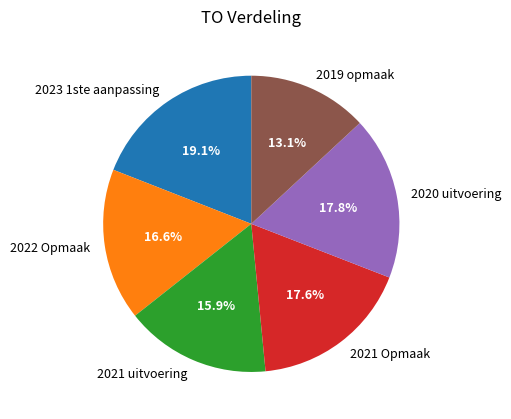

Between 2019 opmaak and 2023 1ste aanpassing, which is larger?

2023 1ste aanpassing